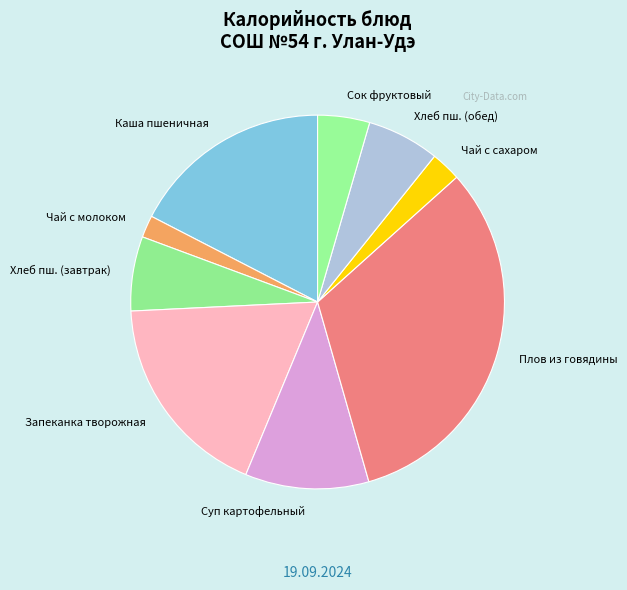

Between Суп картофельный and Хлеб пш. (обед), which is larger?

Суп картофельный